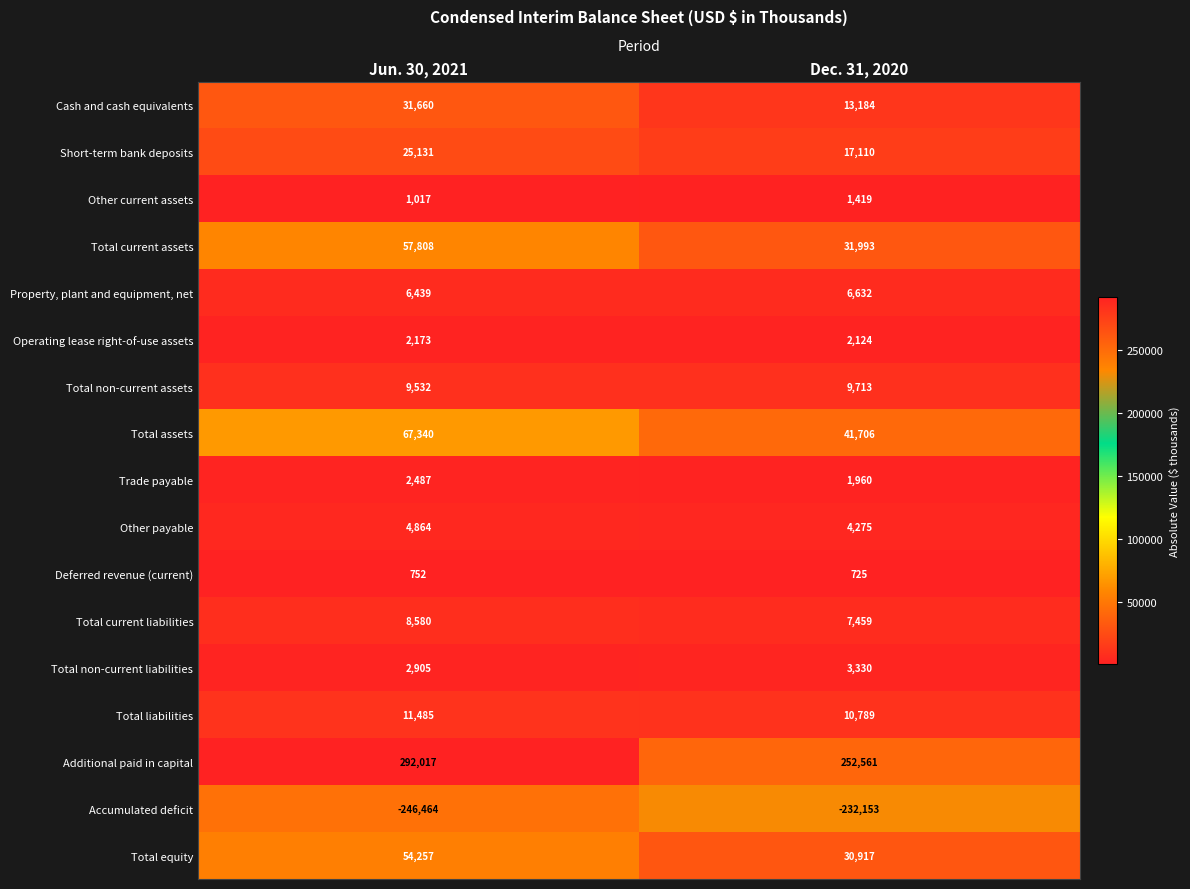

What is the difference between the highest and lowest values at Jun. 30, 2021?

538481